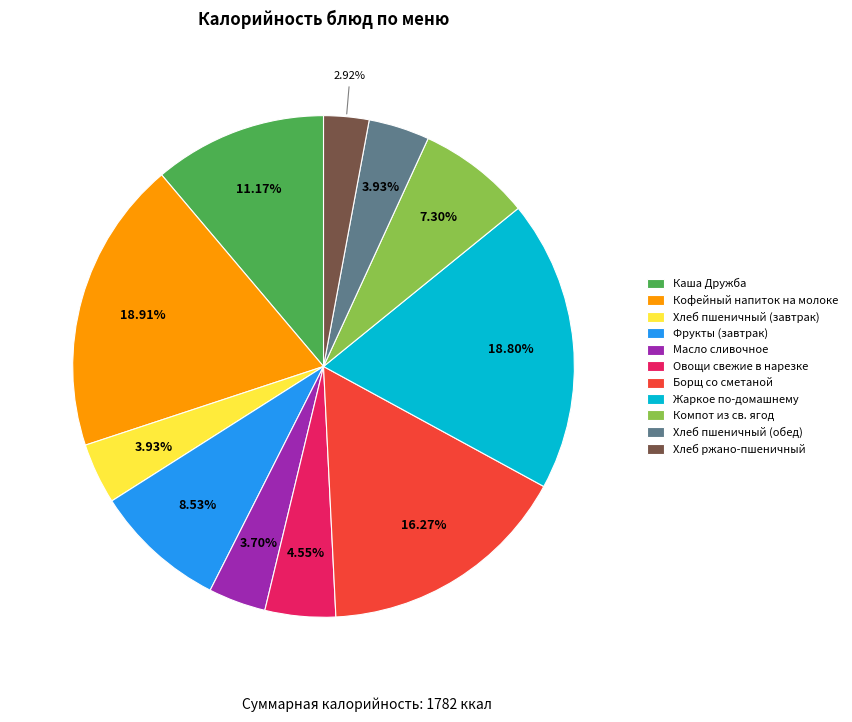

Does Компот из св. ягод account for over 50% of the chart?

No